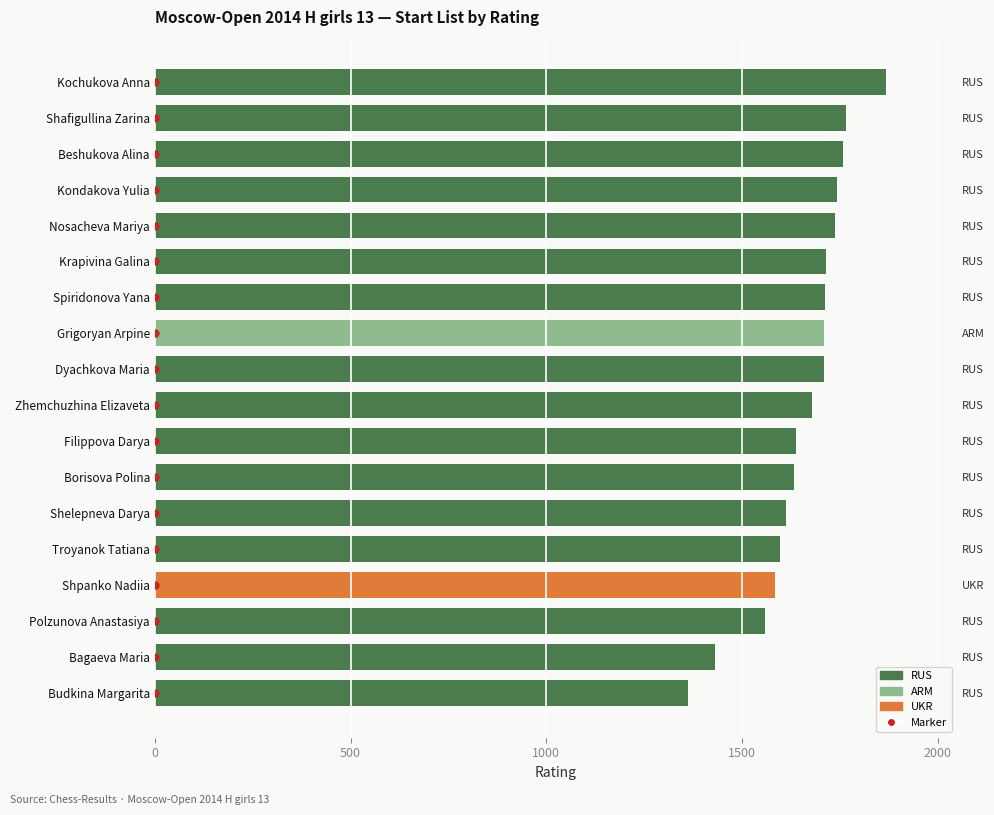

What is the change in value from Filippova Darya to Polzunova Anastasiya?

-81